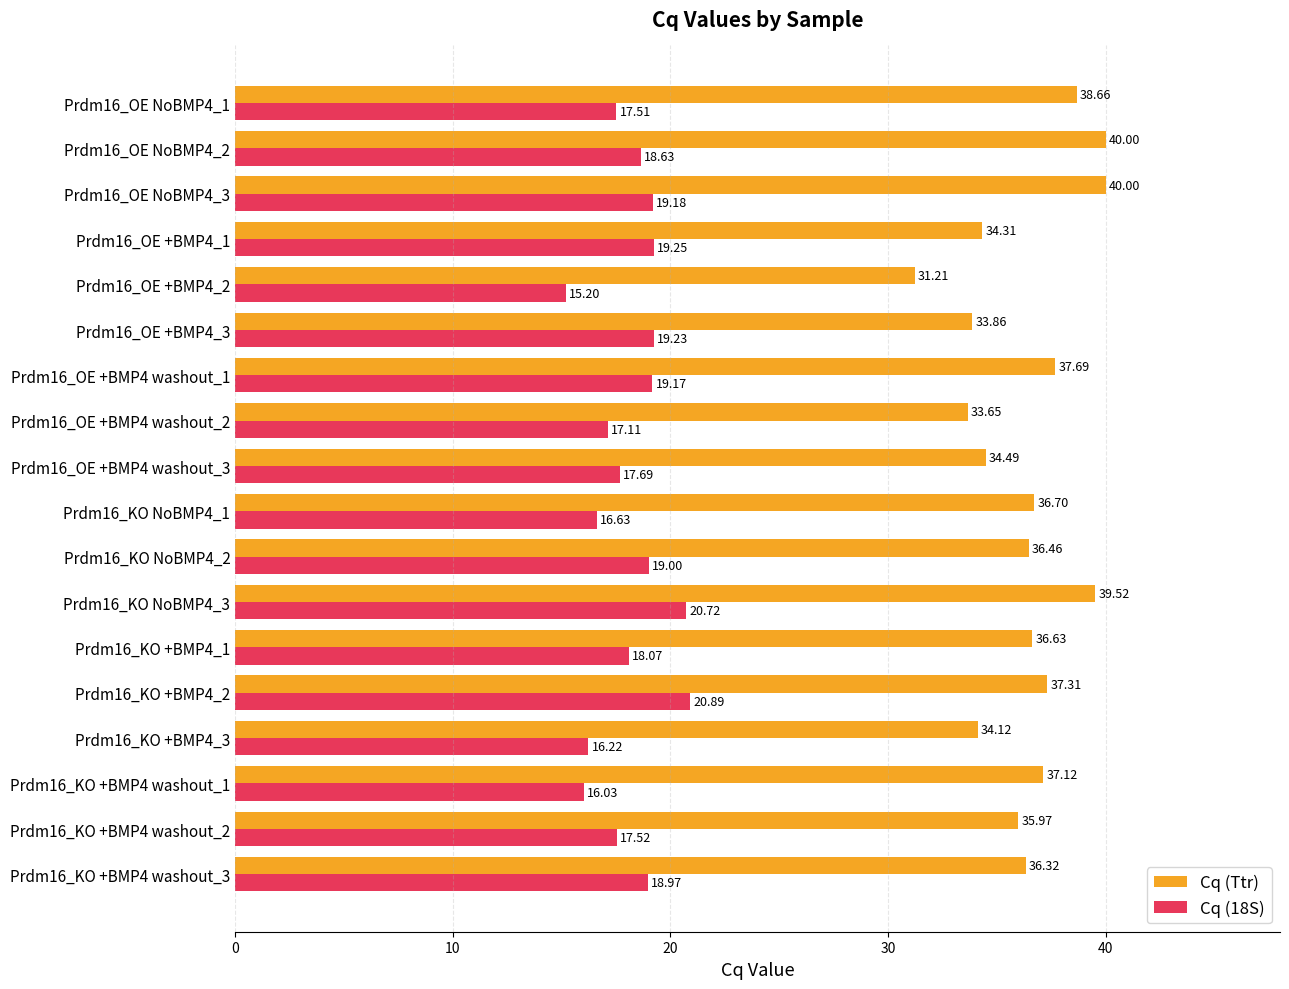

At which category is the sum across all series the highest?

Prdm16_KO NoBMP4_3